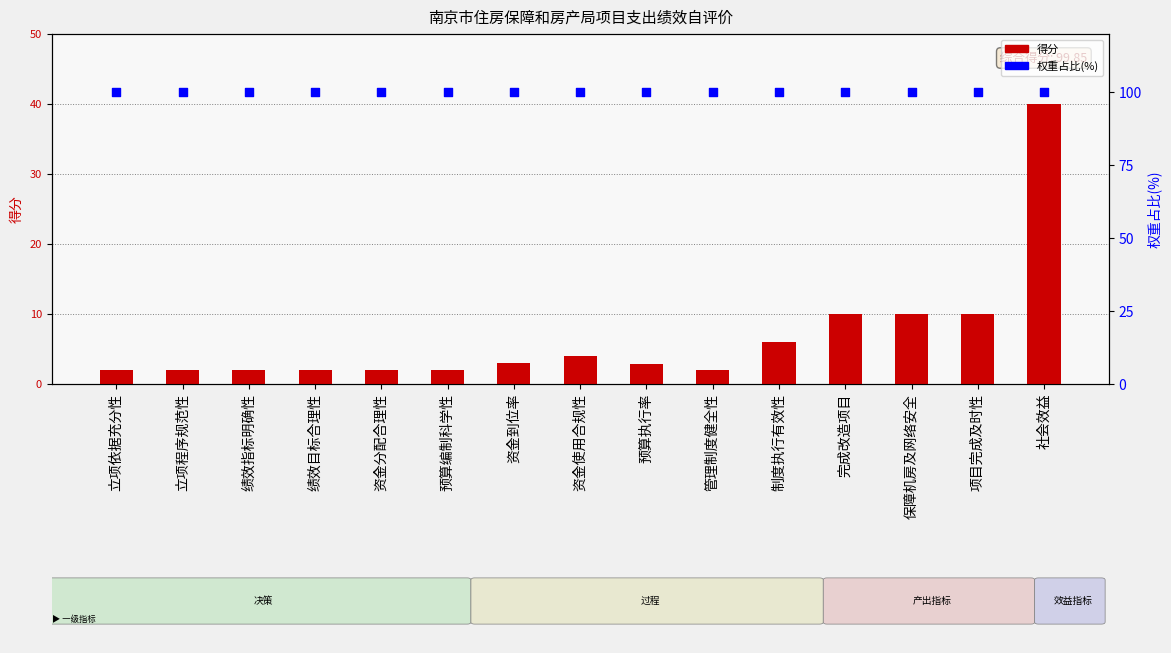

At how many categories does at least one series exceed 35?

15